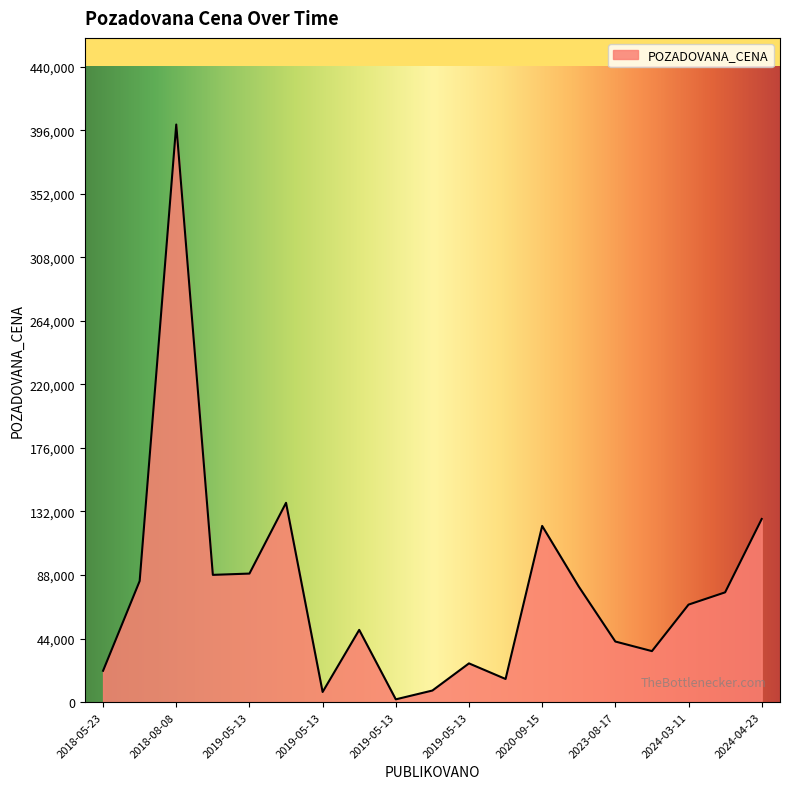

Does the chart display data point markers on the line(s)?

No